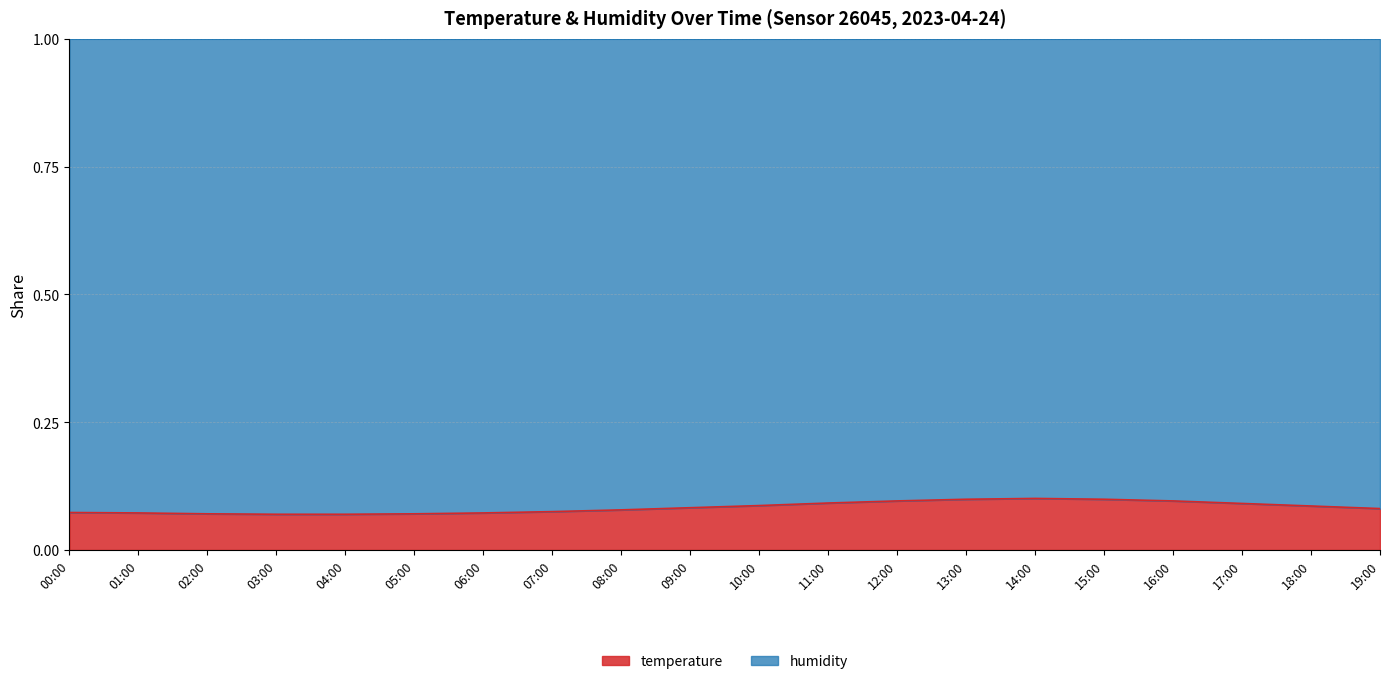

The value at 15:00 is 0.1. True or false?

True